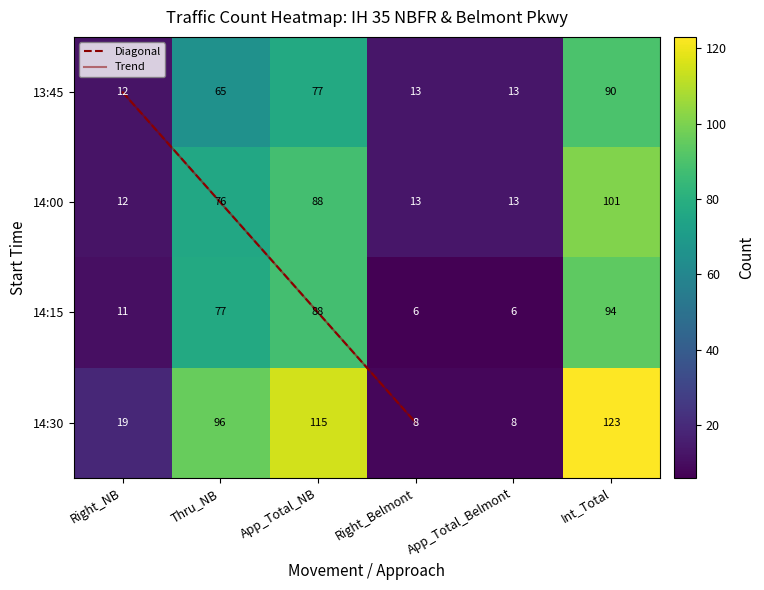

Count the number of categories in the chart.

6